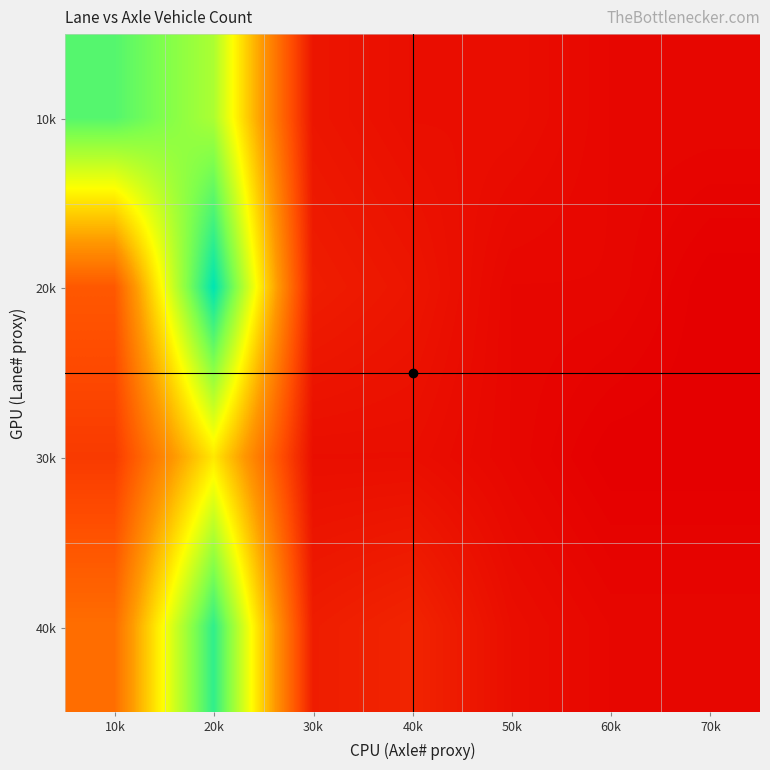

At how many categories does at least one series exceed 9?

2